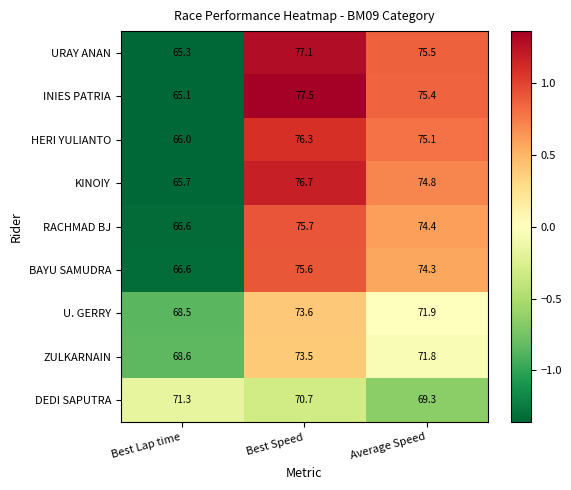

The value of ZULKARNAIN at Average Speed is 71.8. True or false?

True